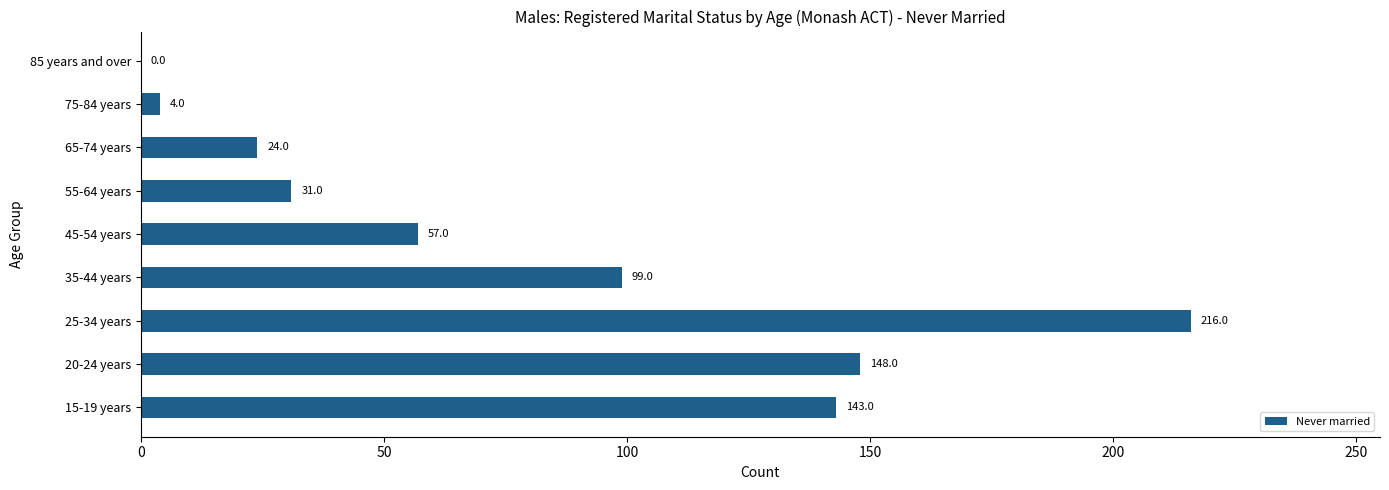

Reading bottom to top, list all the values displayed in this chart.

15-19 years=143	20-24 years=148	25-34 years=216	35-44 years=99	45-54 years=57	55-64 years=31	65-74 years=24	75-84 years=4	85 years and over=0